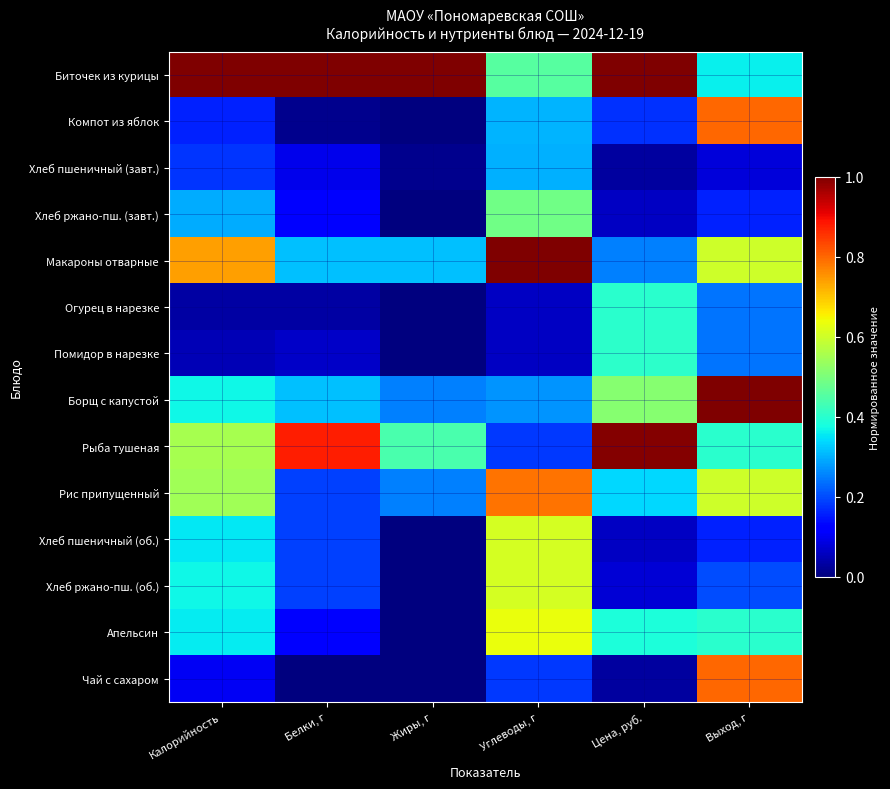

Rank the series by their maximum value, from lowest to highest.

Хлеб пшеничный (завт.), Огурец в нарезке, Помидор в нарезке, Хлеб ржано-пш. (завт.), Хлеб пшеничный (об.), Хлеб ржано-пш. (об.), Апельсин, Рис припущенный, Компот из яблок, Чай с сахаром, Рыба тушеная, Биточек из курицы, Макароны отварные, Борщ с капустой